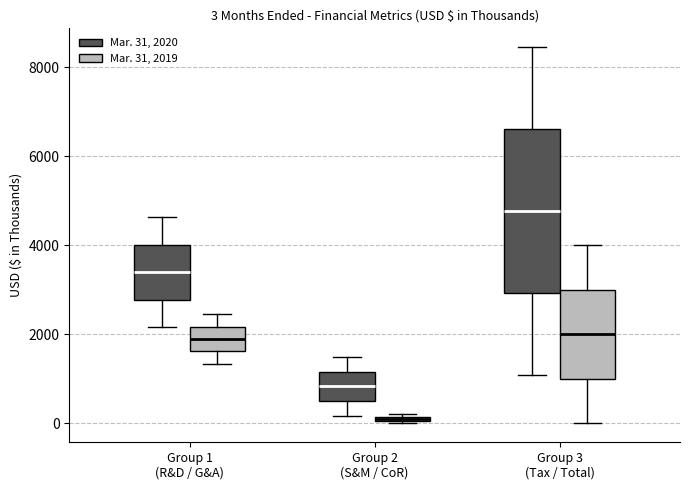

Which box's median line is the highest?

Group 3 (Tax / Total) (Mar. 31, 2020)